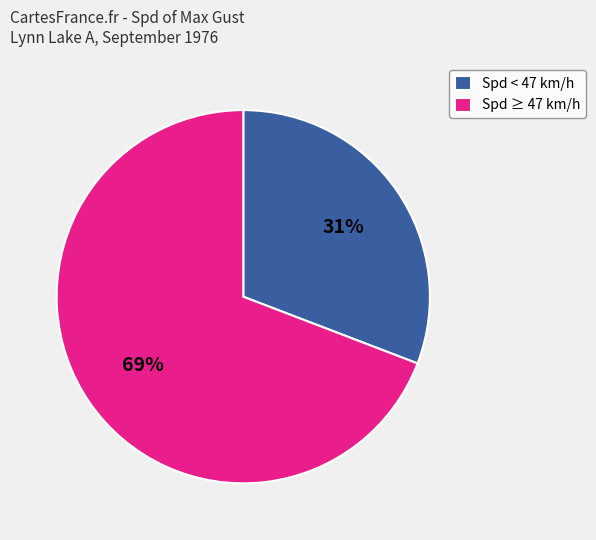

Between Spd < 47 km/h and Spd ≥ 47 km/h, which is larger?

Spd ≥ 47 km/h